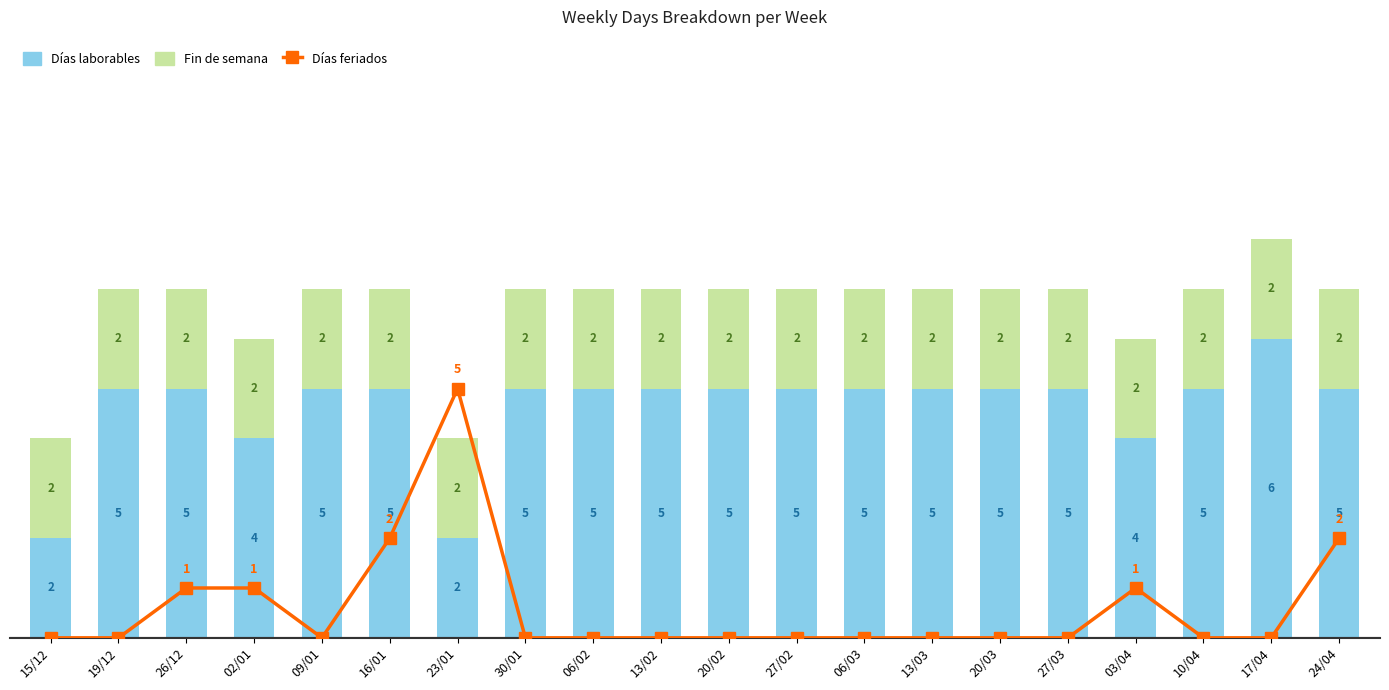

True or false: Días laborables has a value of 5 at 24/04.

True